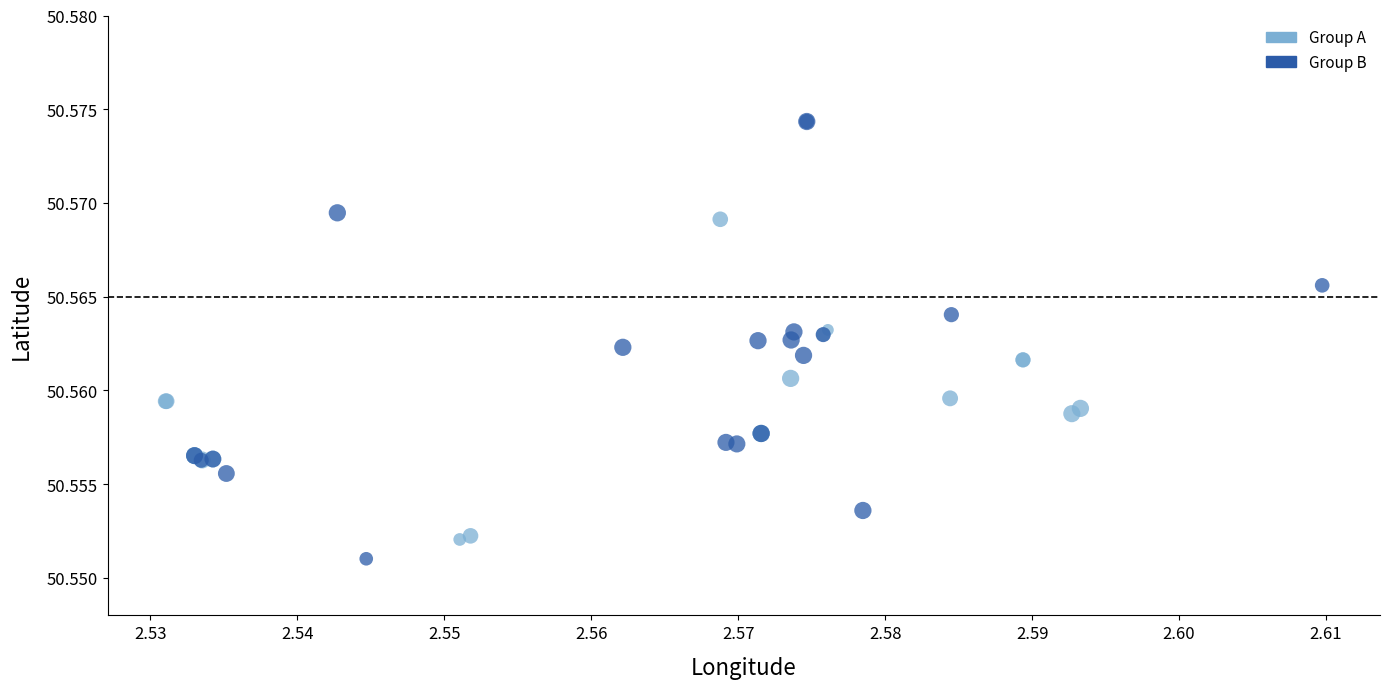

Which series has the widest spread of Y values?

Group B